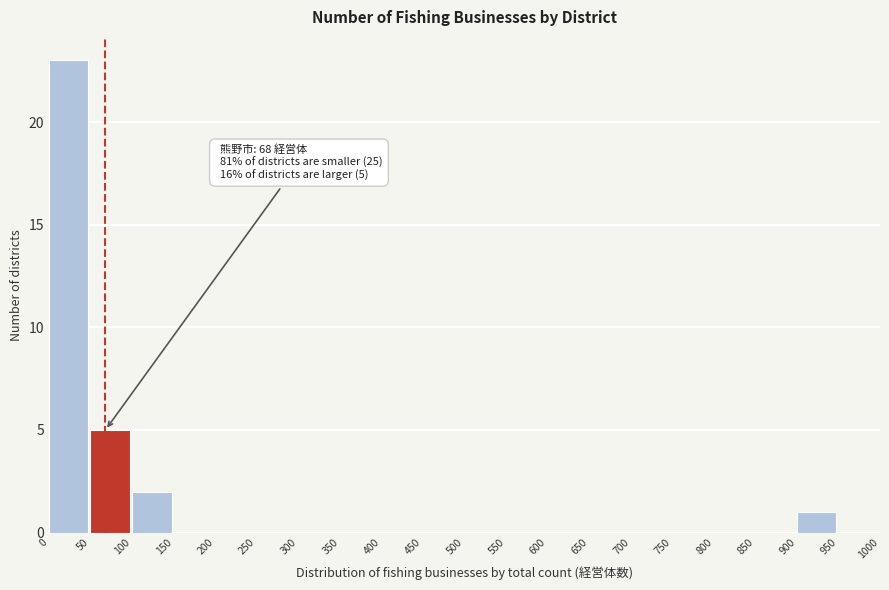

Over which range of the x-axis is the bar tallest?

0 to 50